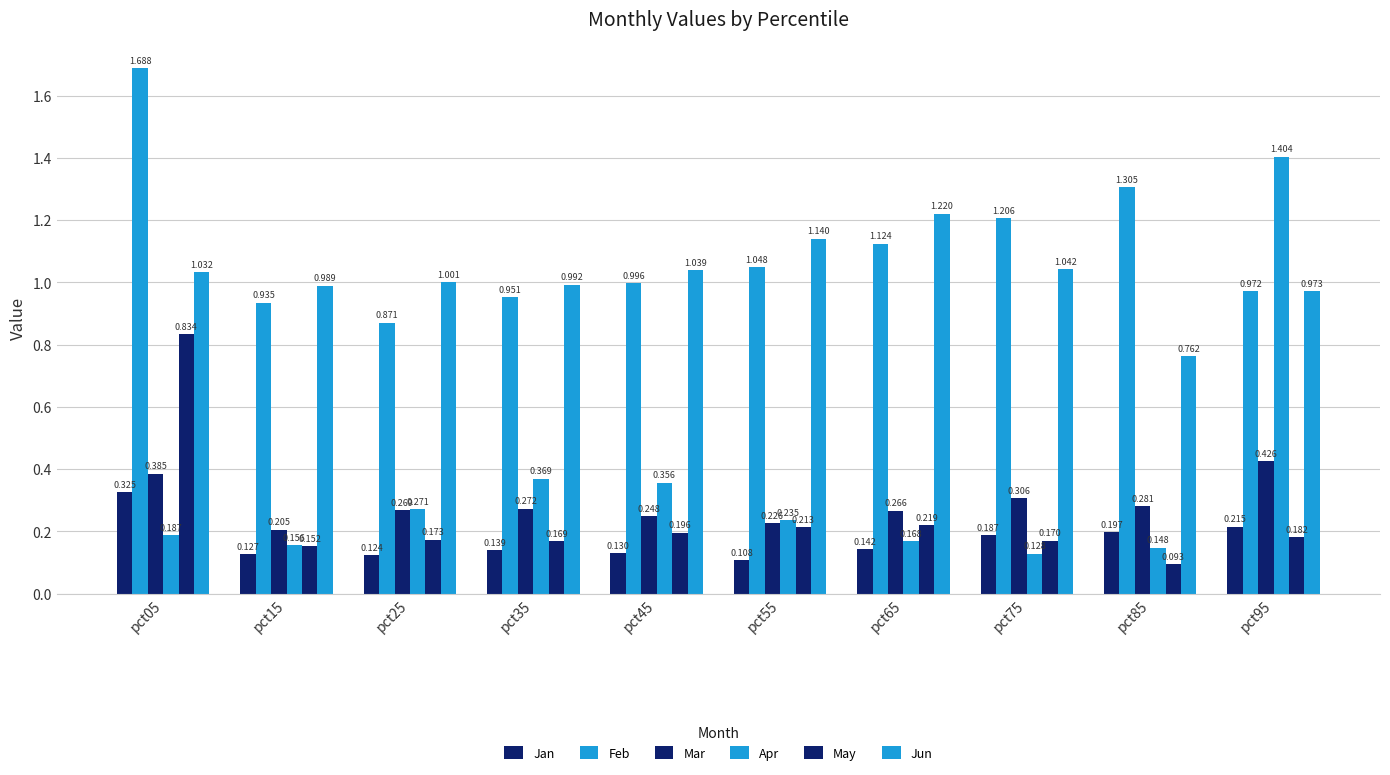

List the labels in order of May value, largest first.

pct05, pct65, pct55, pct45, pct95, pct25, pct75, pct35, pct15, pct85